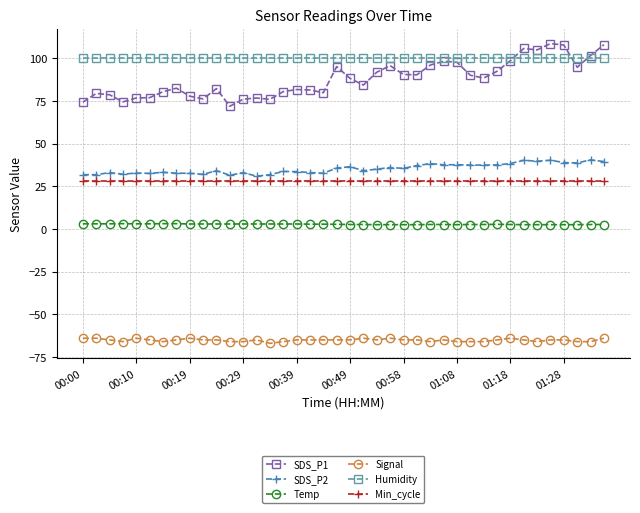

What is the lowest value of the Humidity series?

99.9